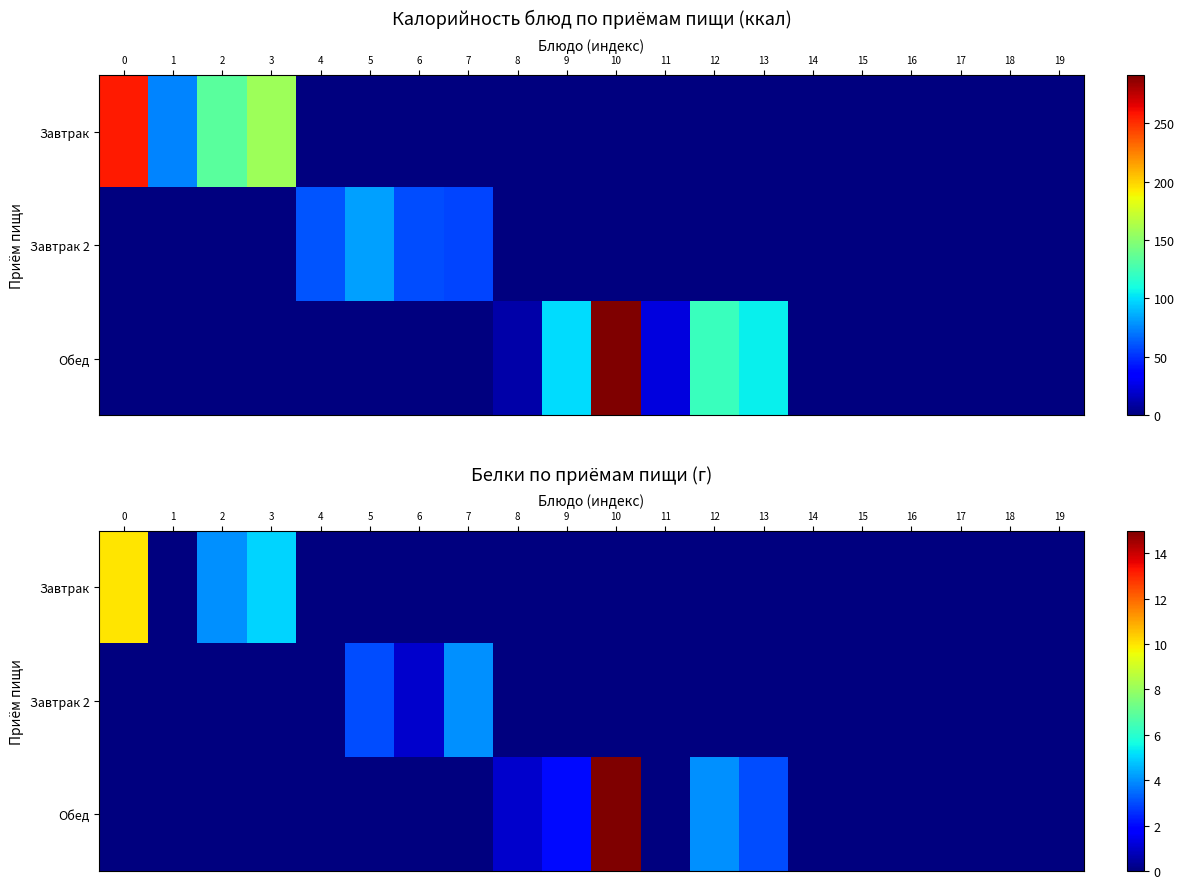

What is the difference between the maximum and minimum values in the Обед series?

15